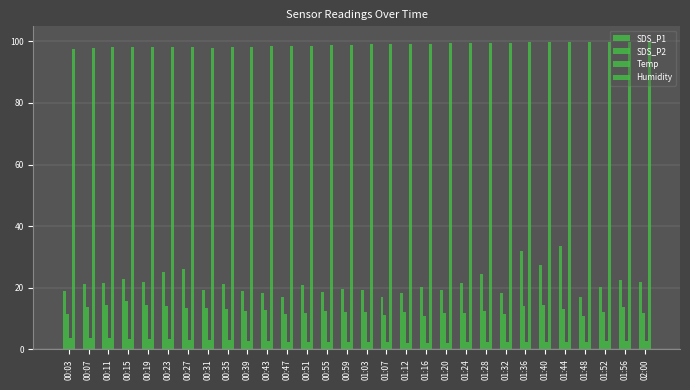

At which category does the chart reach its peak across all series?

01:44